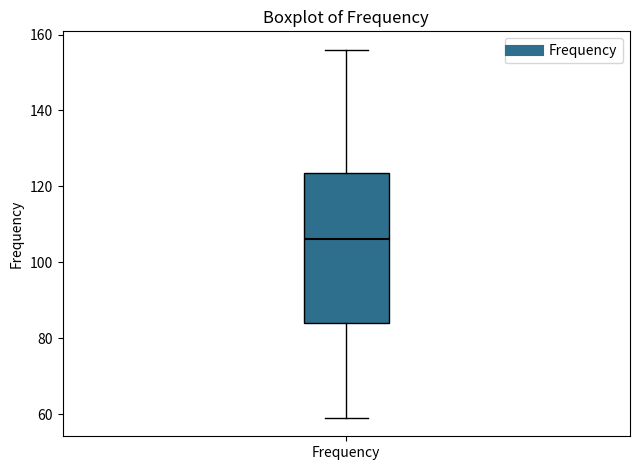

Transcribe this box plot: give where the median line is, the range the box spans, and where the two whiskers end, as read against the y-axis. The values are not printed on the chart, so give them approximately, as read against the axis.

median 106, box 84 to 124, whiskers 60 to 156